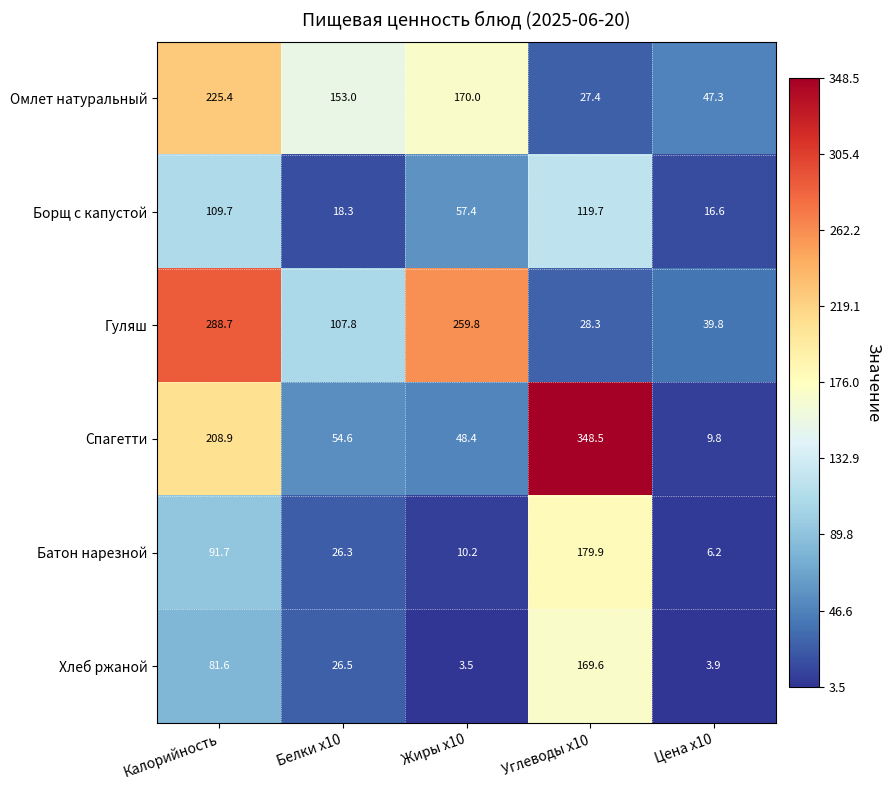

What is the difference between the second highest and second lowest values in the Батон нарезной series?

81.5